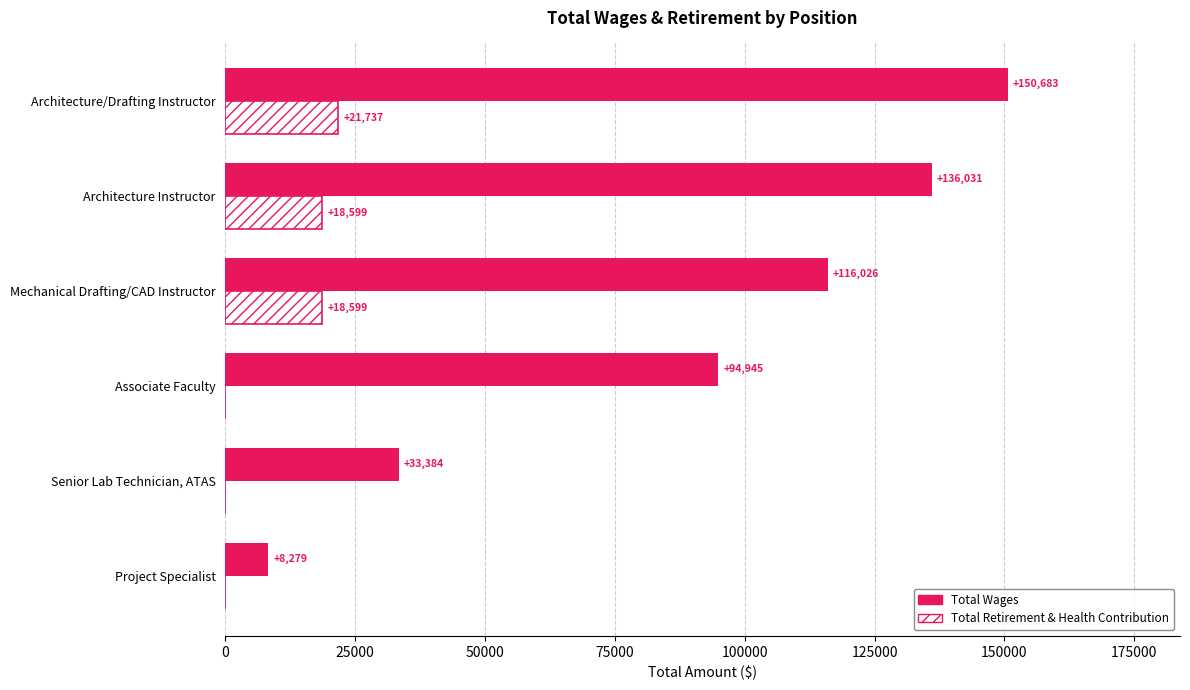

How many positive values does the Total Retirement & Health Contribution series have?

3